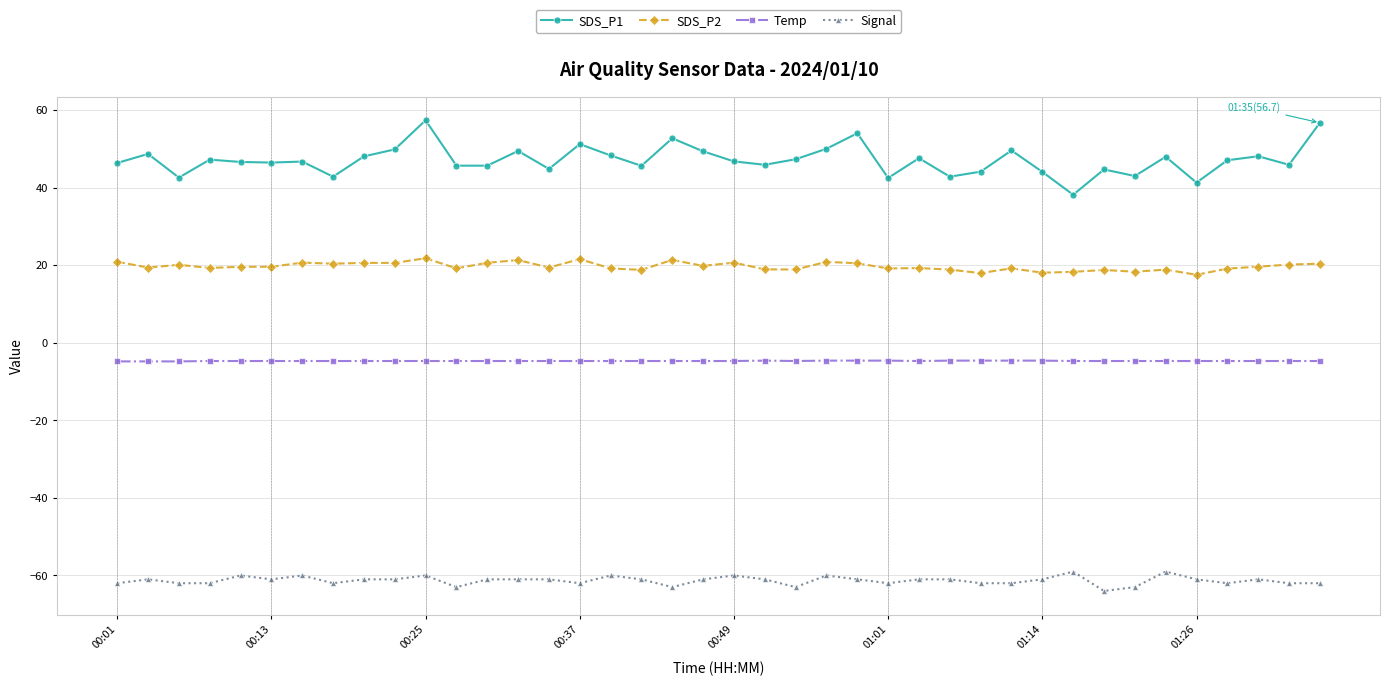

Rank the series by their average value, from lowest to highest.

Signal, Temp, SDS_P2, SDS_P1